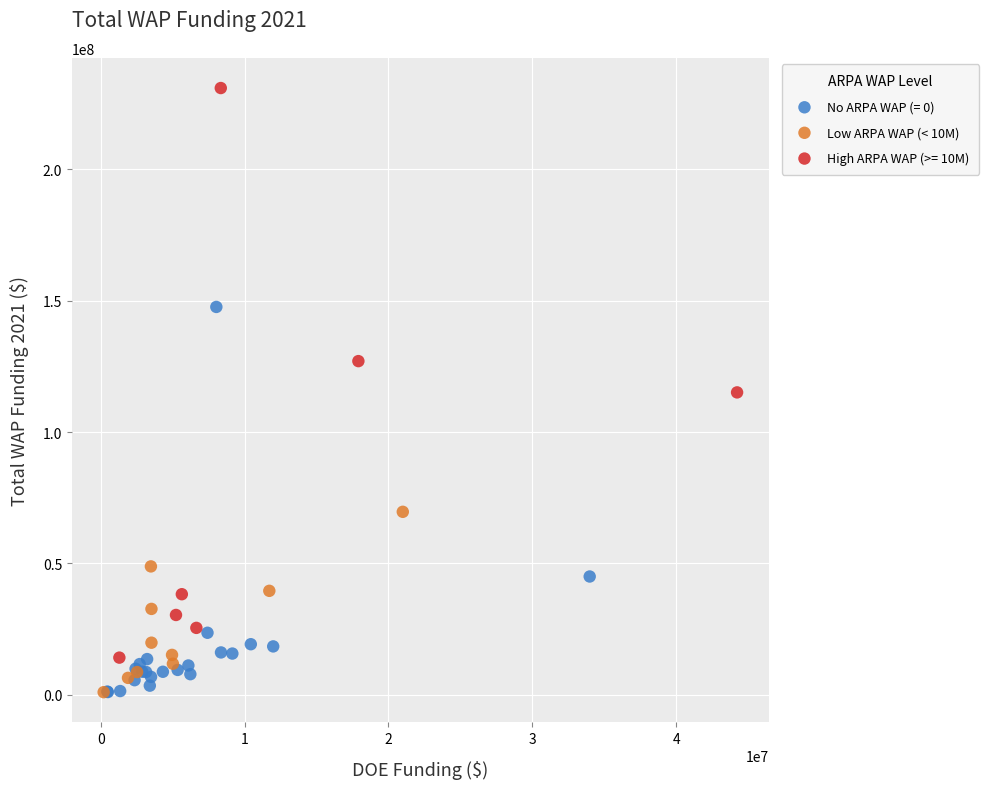

Which series reaches the maximum Y coordinate?

High ARPA WAP (>= 10M)